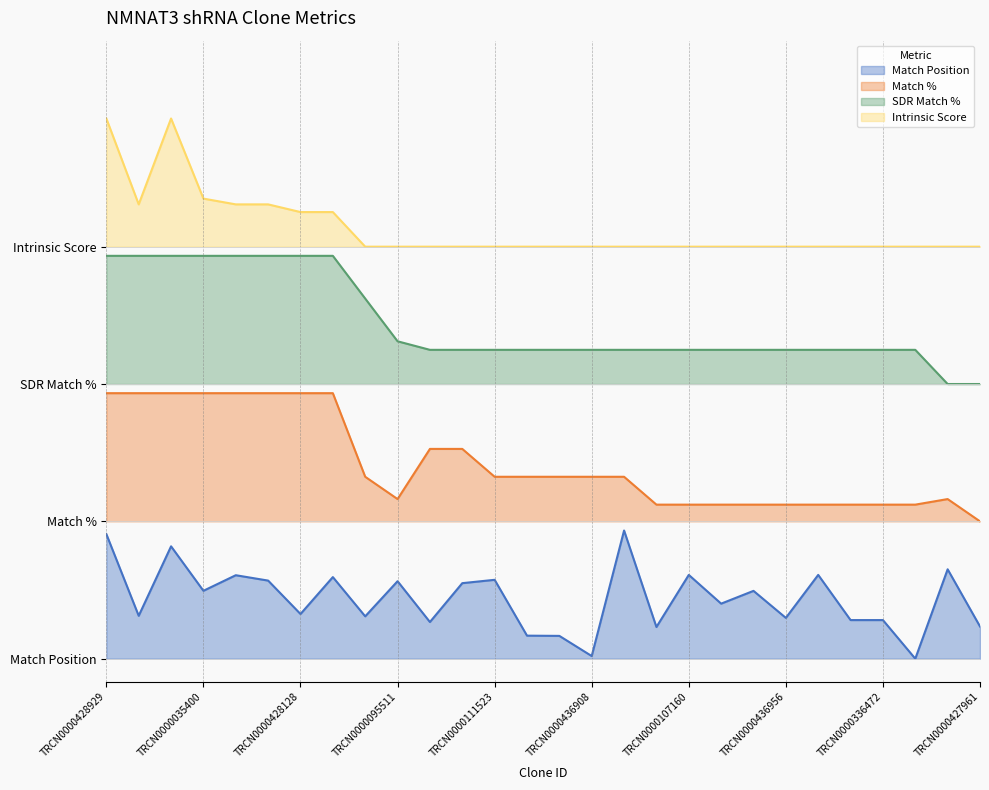

The value of Intrinsic Score at TRCN0000254449 is 1.5. True or false?

False